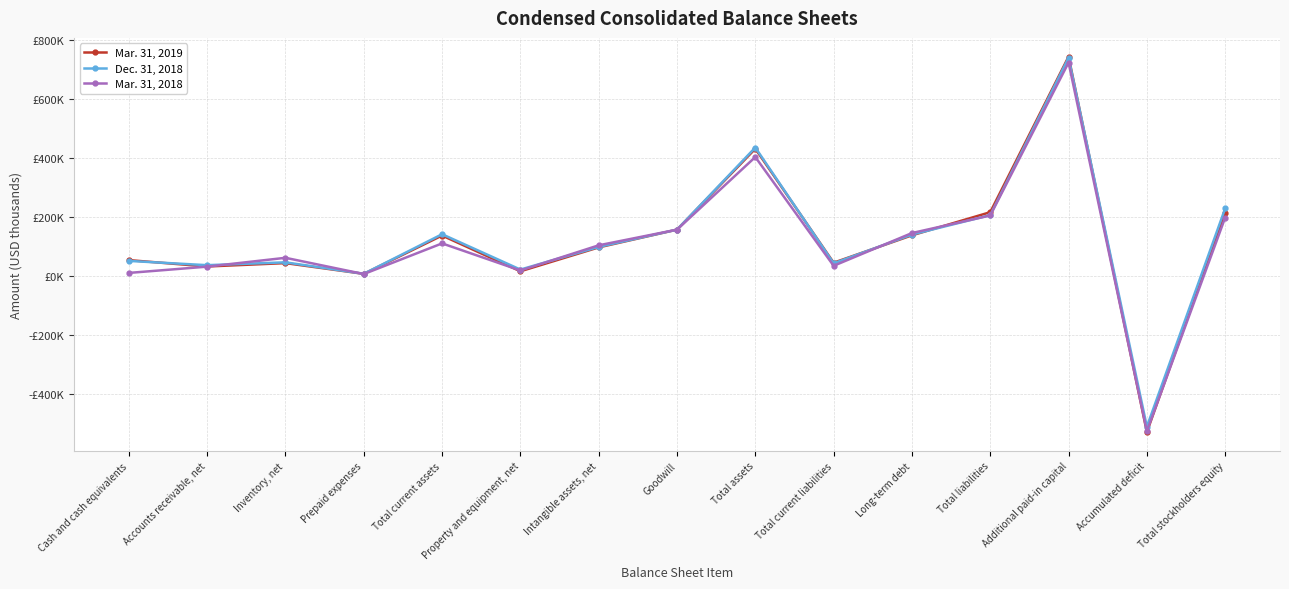

True or false: Mar. 31, 2019 has more than 0 interior local peaks.

True